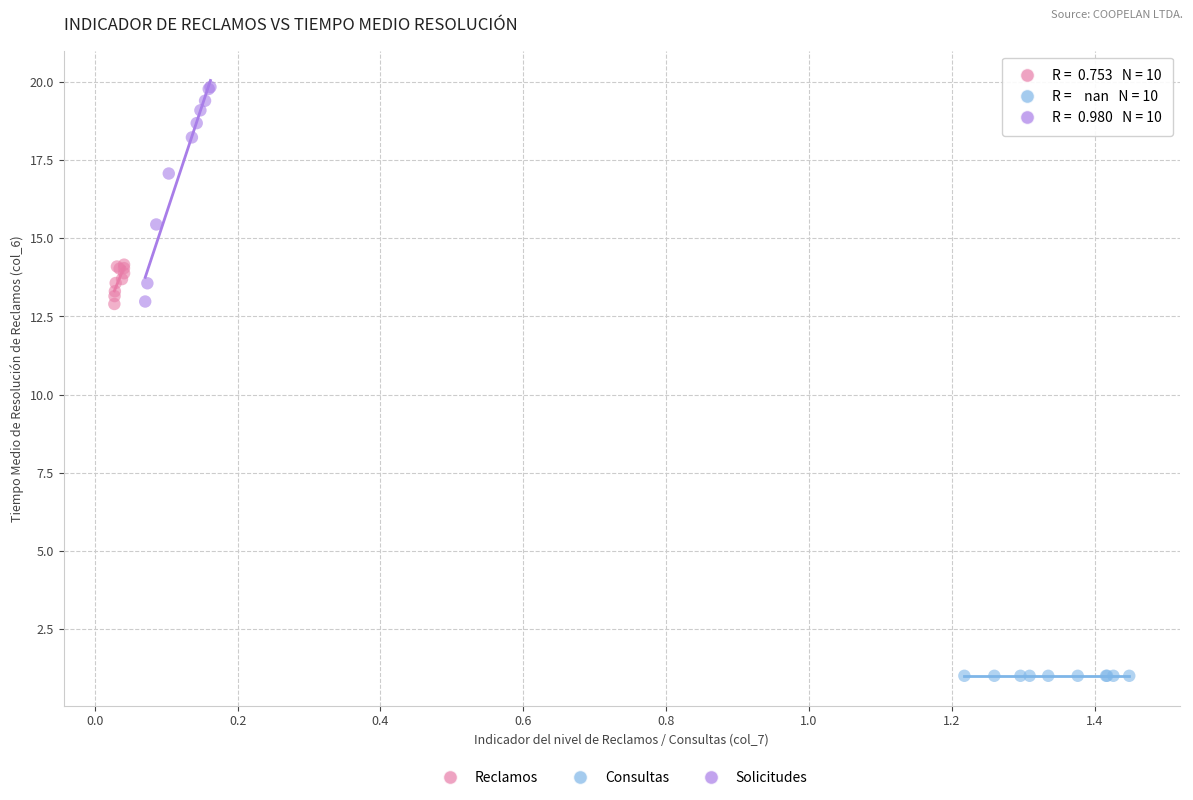

Which series contains the highest Y value?

Solicitudes